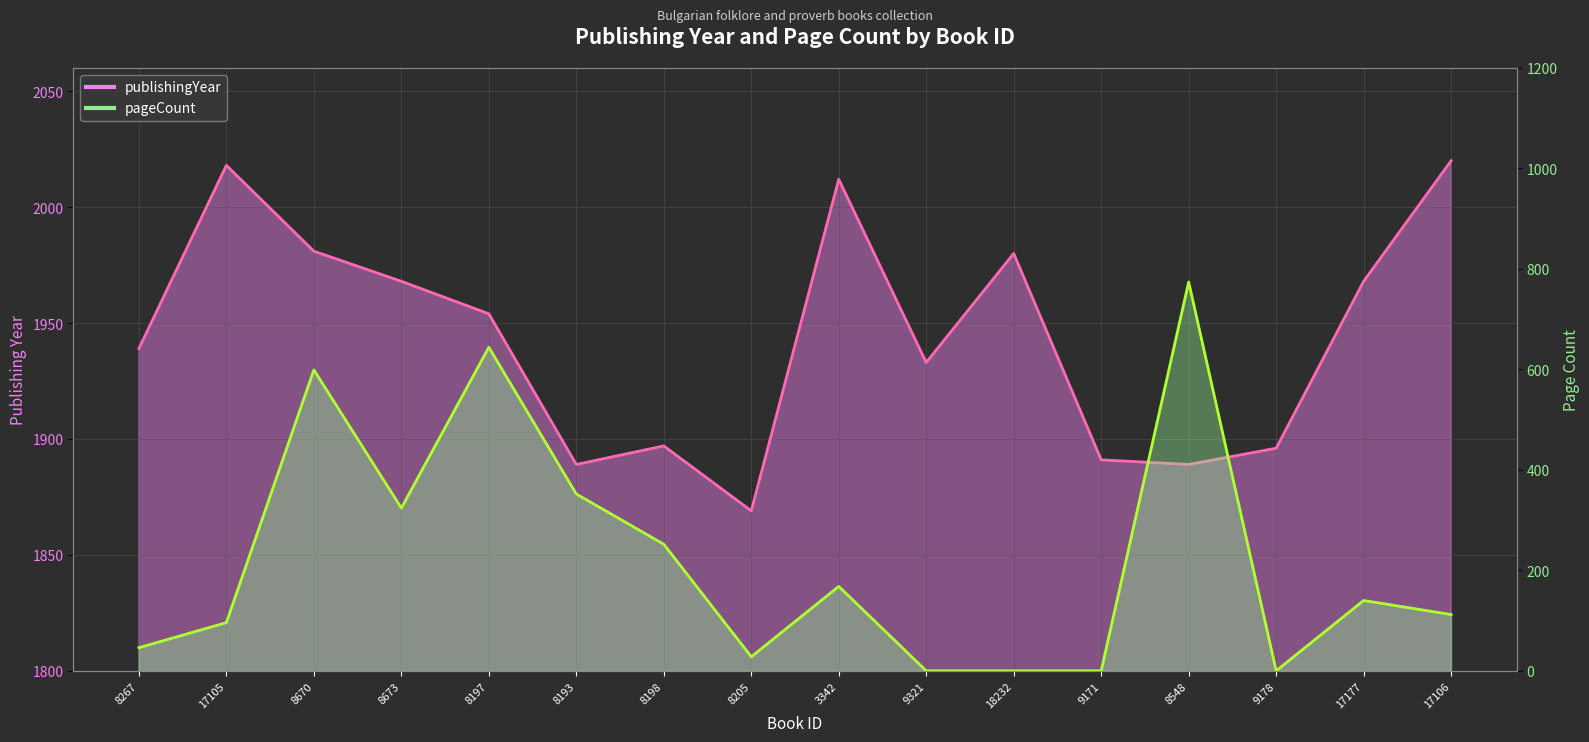

Between 8198 and 18232, which series saw the biggest shift?

pageCount